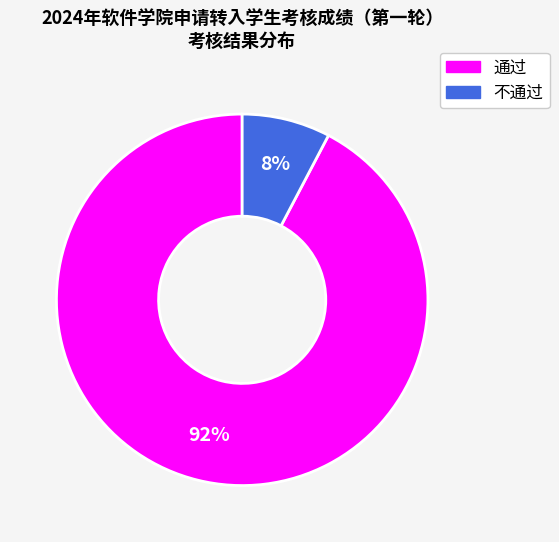

Is there a majority slice in this chart?

Yes